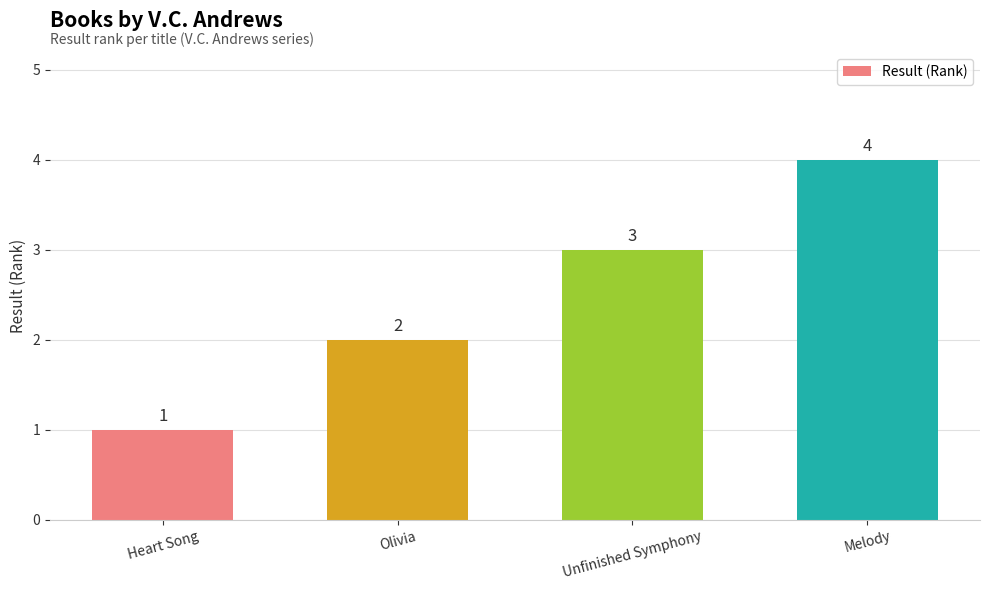

Reading left to right, what are all the values shown in this chart?

Heart Song=1	Olivia=2	Unfinished Symphony=3	Melody=4